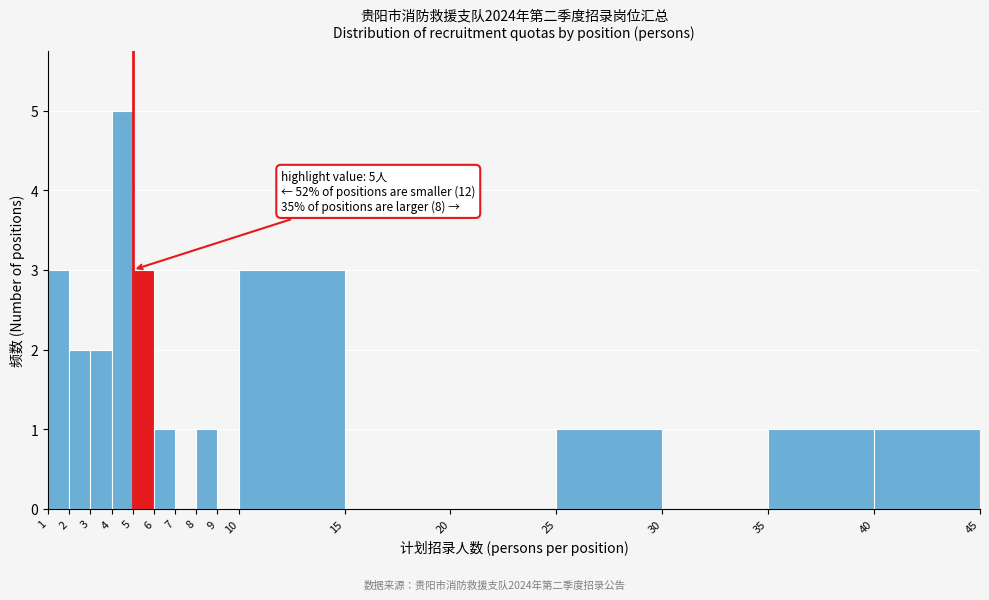

Over which range of the x-axis is the bar tallest?

4 to 5